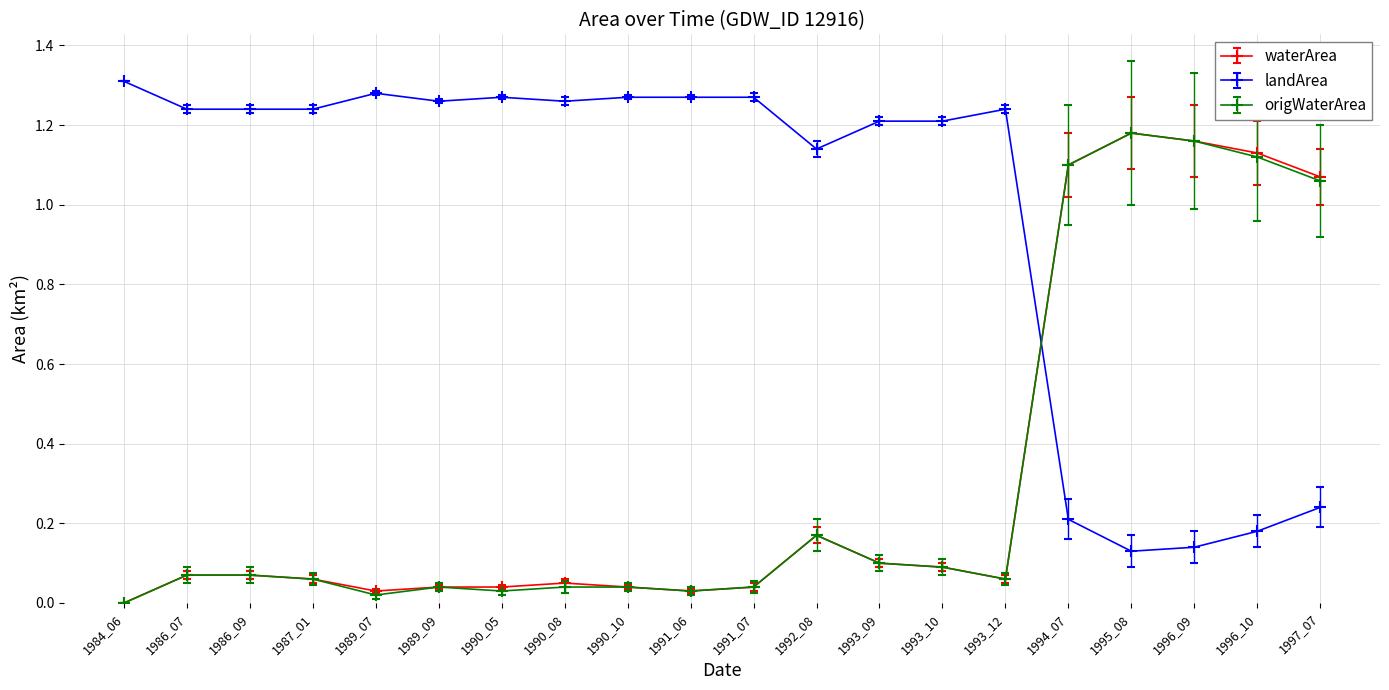

True or false: waterArea and landArea cross at least once.

True